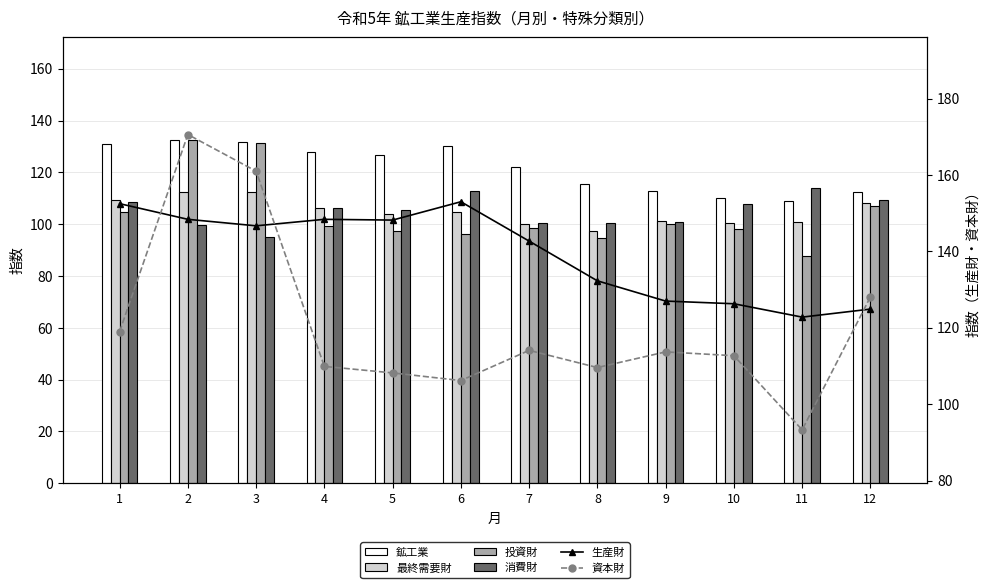

The 鉱工業 series shows 122.2 at 7. True or false?

True